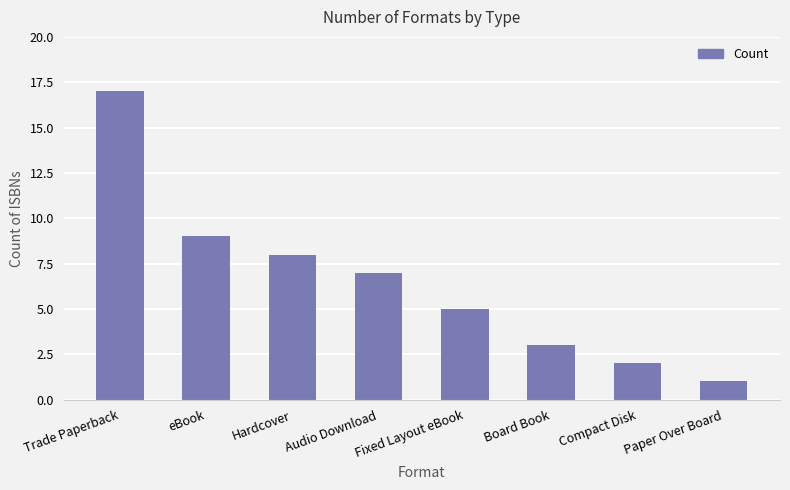

The chart shows a value of 8 at Hardcover. True or false?

True